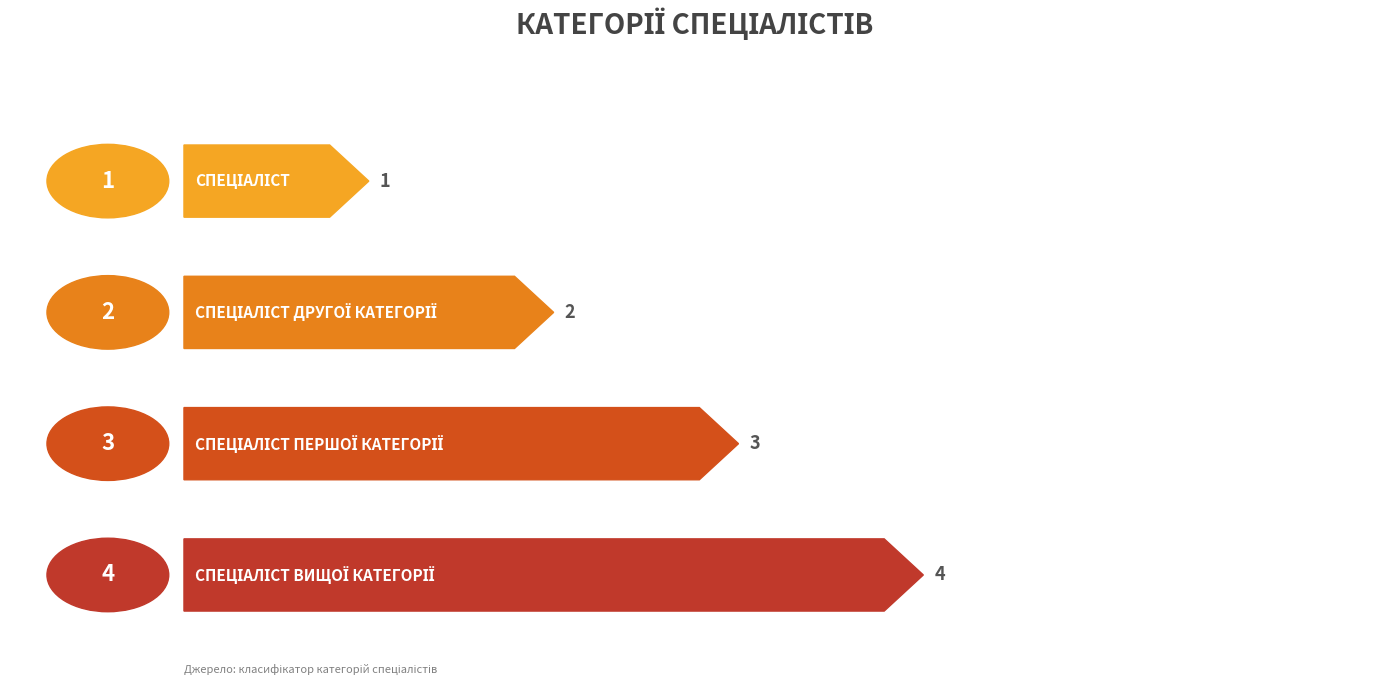

The chart shows a value of 1 at Спеціаліст першої категорії. True or false?

False